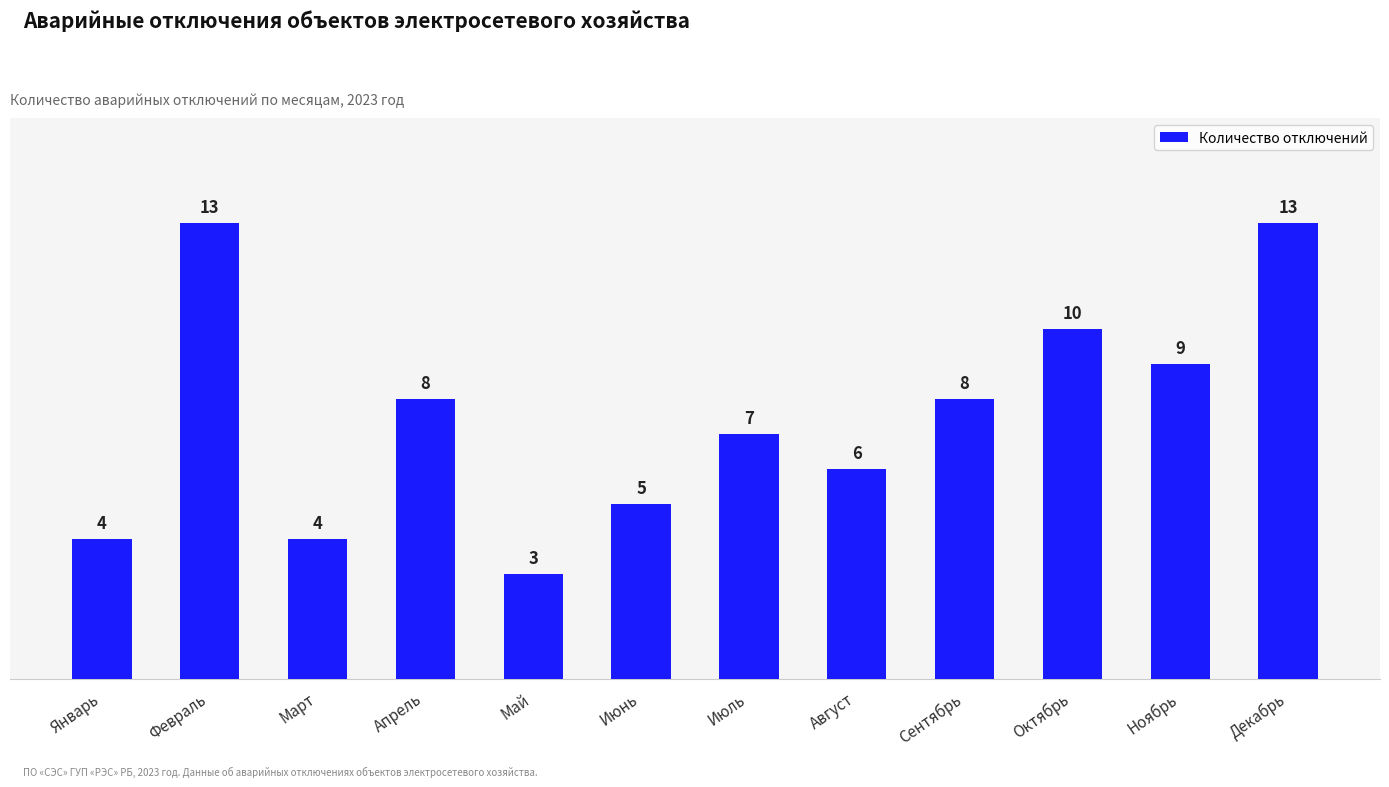

What is the change in value from Март to Ноябрь?

+5